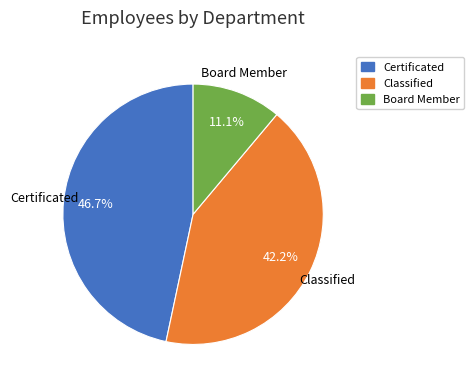

How many segments does this pie chart have?

3